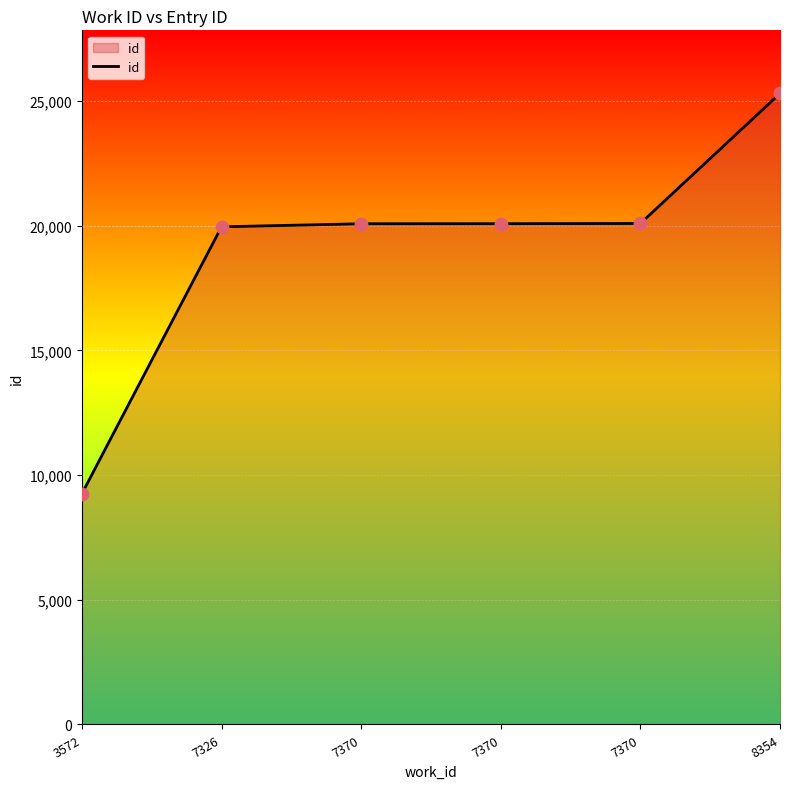

How many lines are shown in the chart?

1